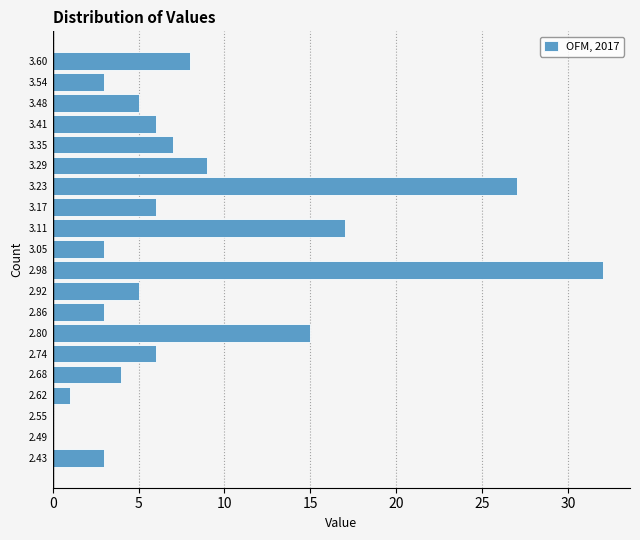

Reading bottom to top, transcribe this chart: for each bar, give the range it covers on the y-axis and its length. Neither the bar edges nor the lengths are printed on the chart, so give them approximately, as read against the axes.

2.40 to 2.46: 3
2.46 to 2.52: 0
2.52 to 2.58: 0
2.58 to 2.65: 1
2.65 to 2.71: 4
2.71 to 2.77: 6
2.77 to 2.83: 15
2.83 to 2.89: 3
2.89 to 2.95: 5
2.95 to 3.02: 32
3.02 to 3.08: 3
3.08 to 3.14: 17
3.14 to 3.20: 6
3.20 to 3.26: 27
3.26 to 3.32: 9
3.32 to 3.38: 7
3.38 to 3.45: 6
3.45 to 3.51: 5
3.51 to 3.57: 3
3.57 to 3.63: 8